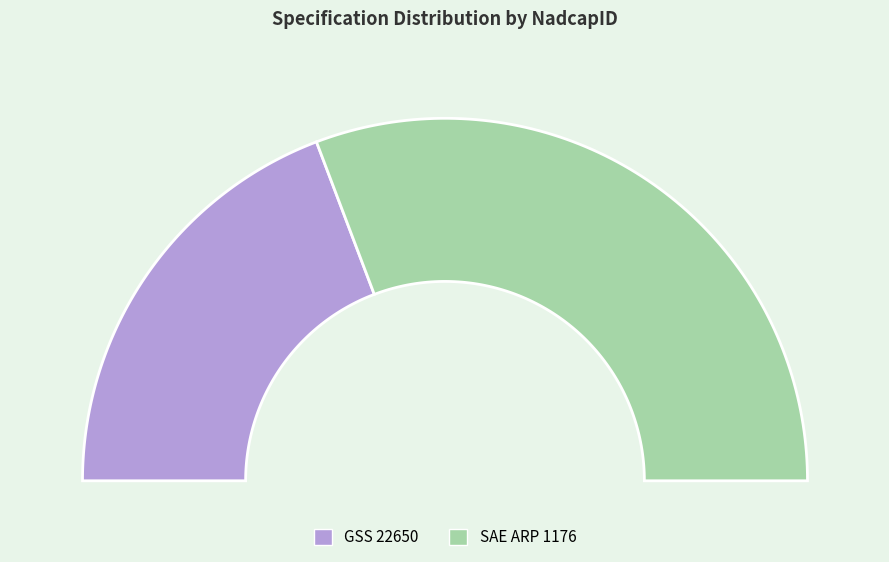

What percentage is the GSS 22650 slice, to the nearest percent?

38%